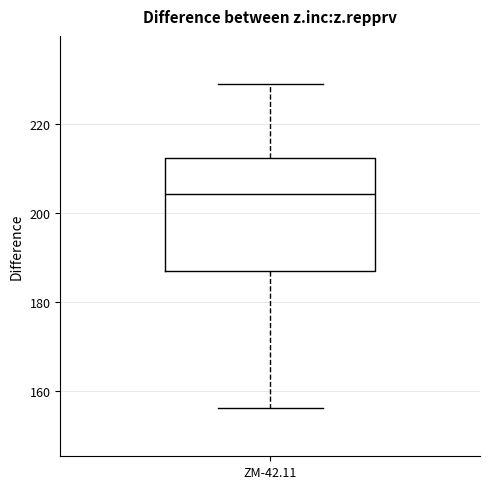

Read this box plot against the y-axis: the position of the median line, the range covered by the box, and the ends of both whiskers. The values are not printed on the chart, so give them approximately, as read against the axis.

median 204, box 186 to 212, whiskers 156 to 228